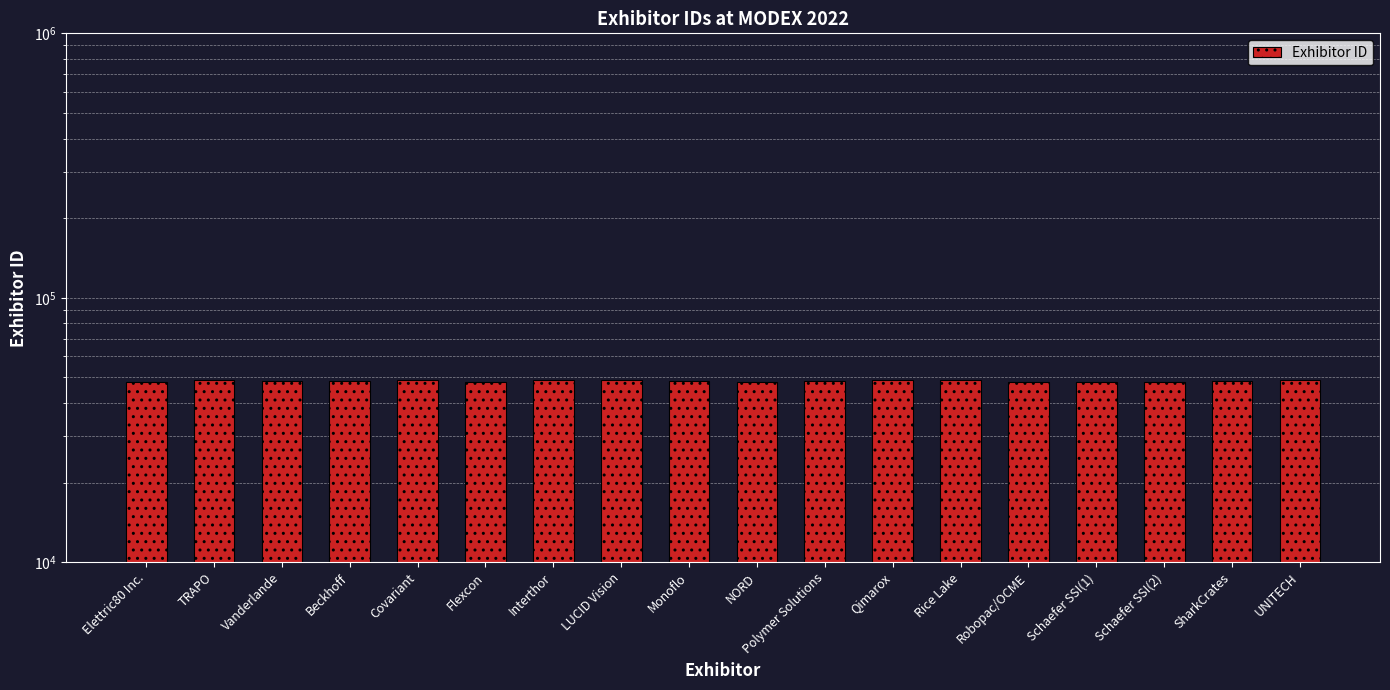

What is the maximum value shown in the chart?

48969